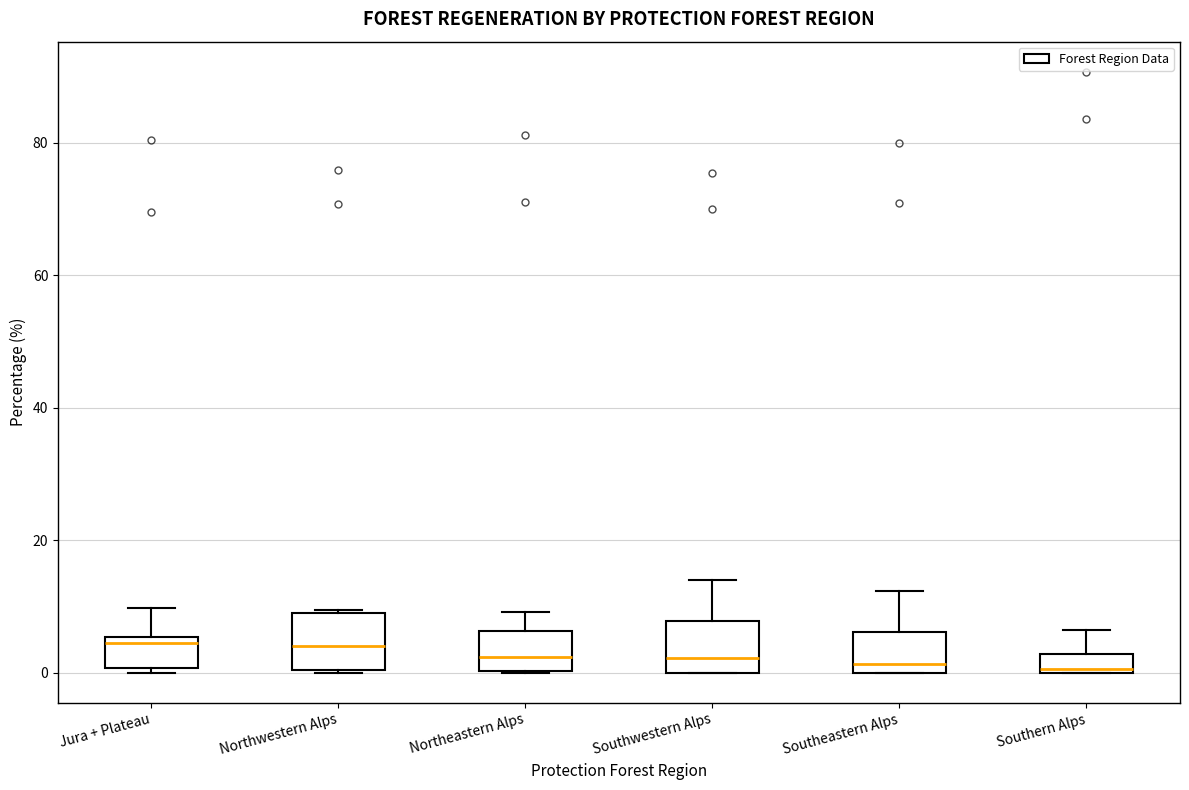

Where does the upper whisker of the box for Southwestern Alps end on the y-axis? The values are not printed on the chart, so give them approximately, as read against the axis.

14